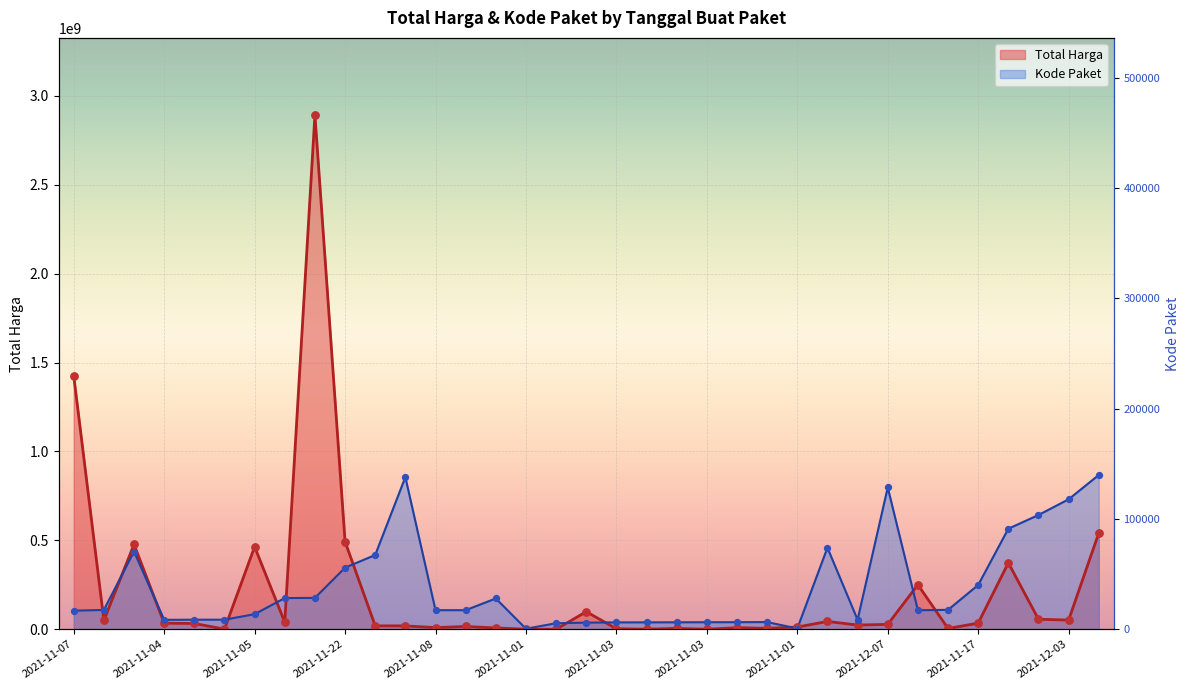

Which series reaches the maximum Y coordinate?

Total Harga